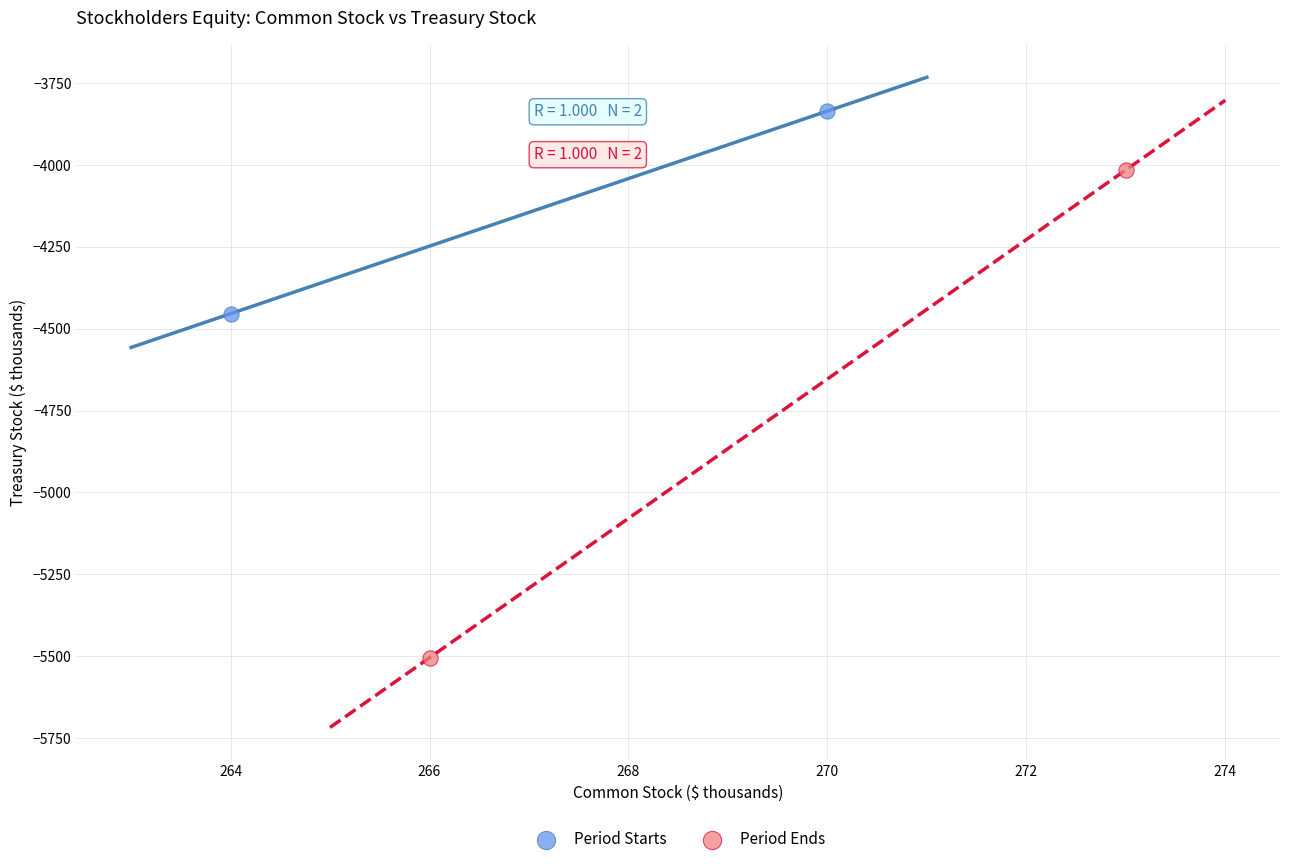

Which series has the widest spread of Y values?

Period Ends